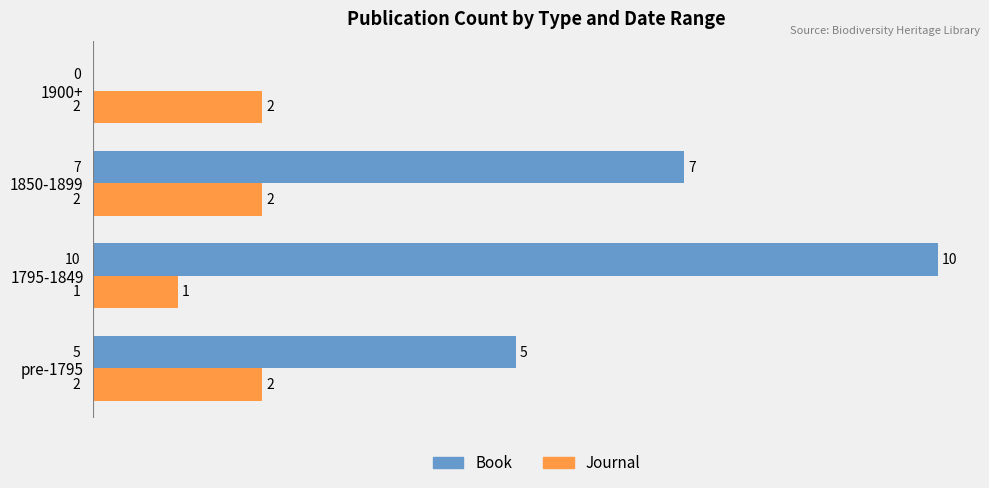

What is the sum of all Journal values?

7